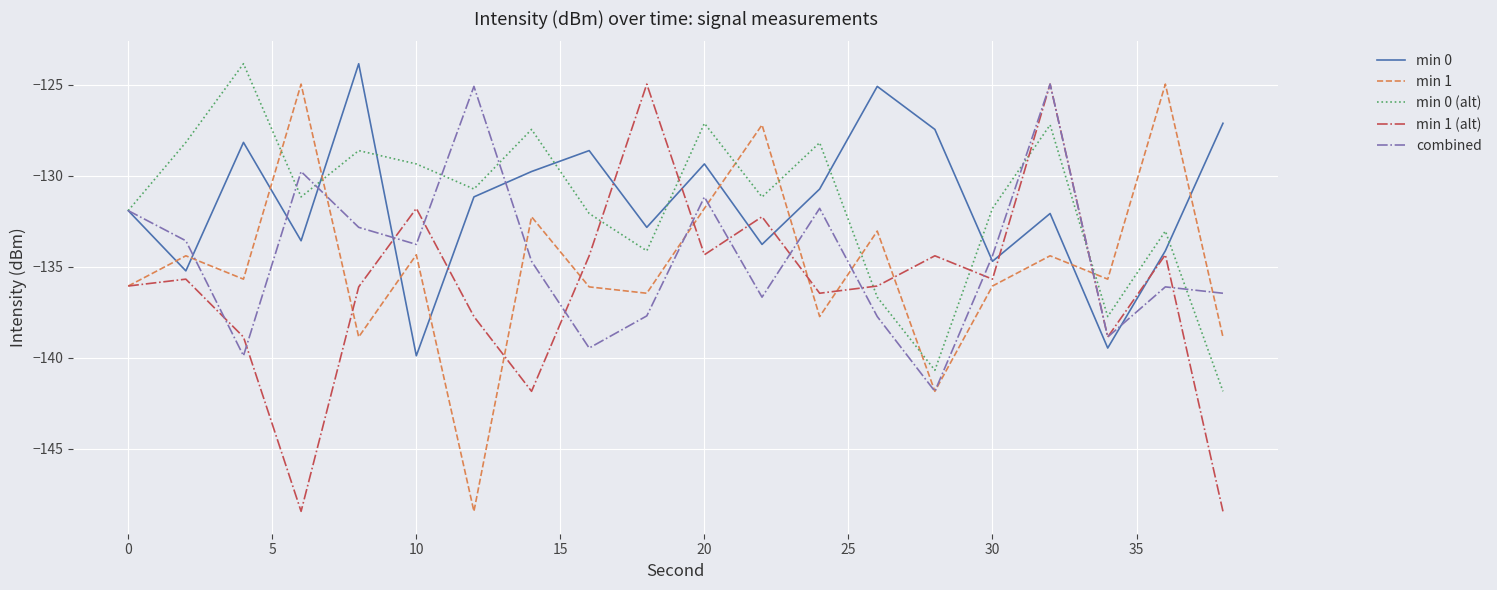

In combined, how many points are higher than both neighbors (excluding endpoints)?

6